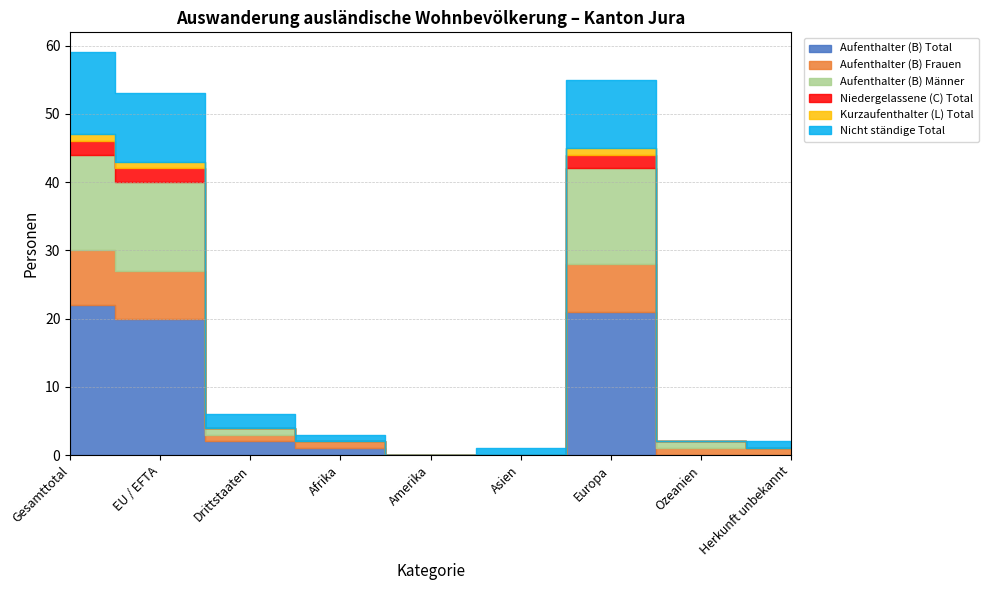

Where is Aufenthalter (B) Männer nearest to the value 7?

EU / EFTA